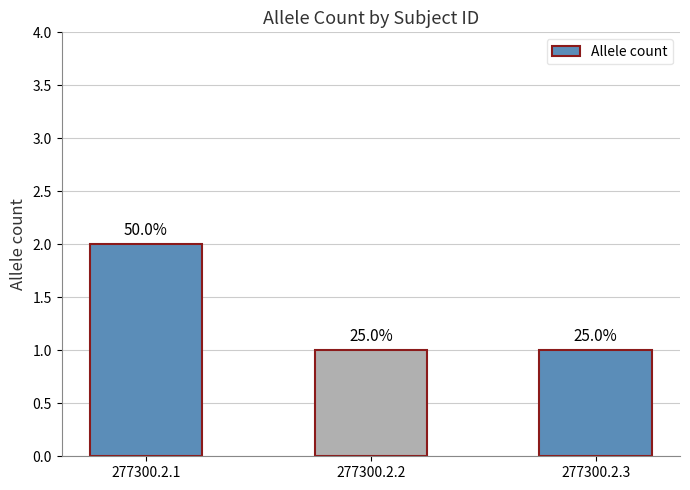

What is the average value?

1